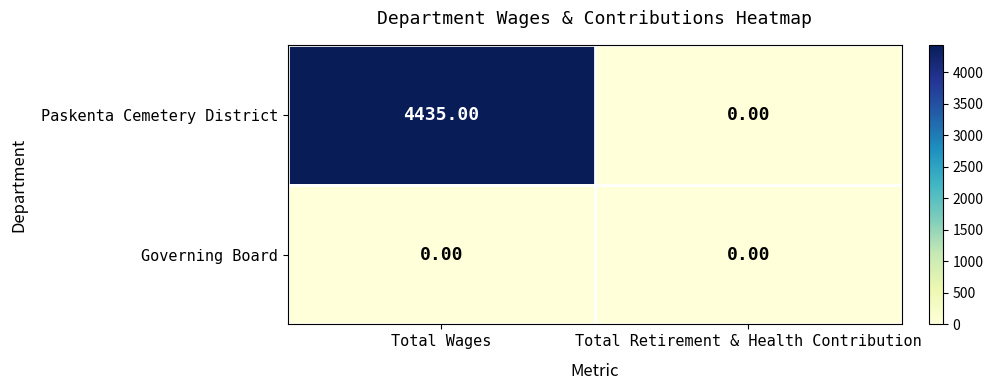

How many series are shown in this chart?

2